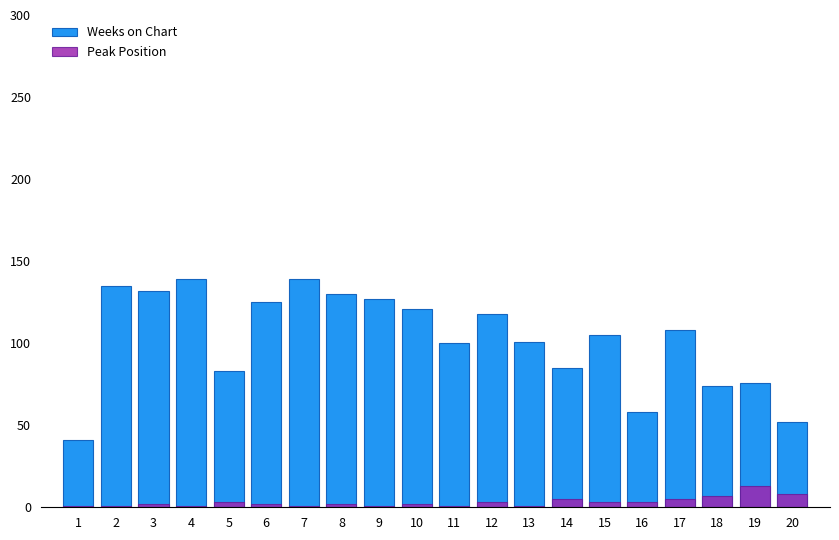

Which category has the highest value across all series?

4